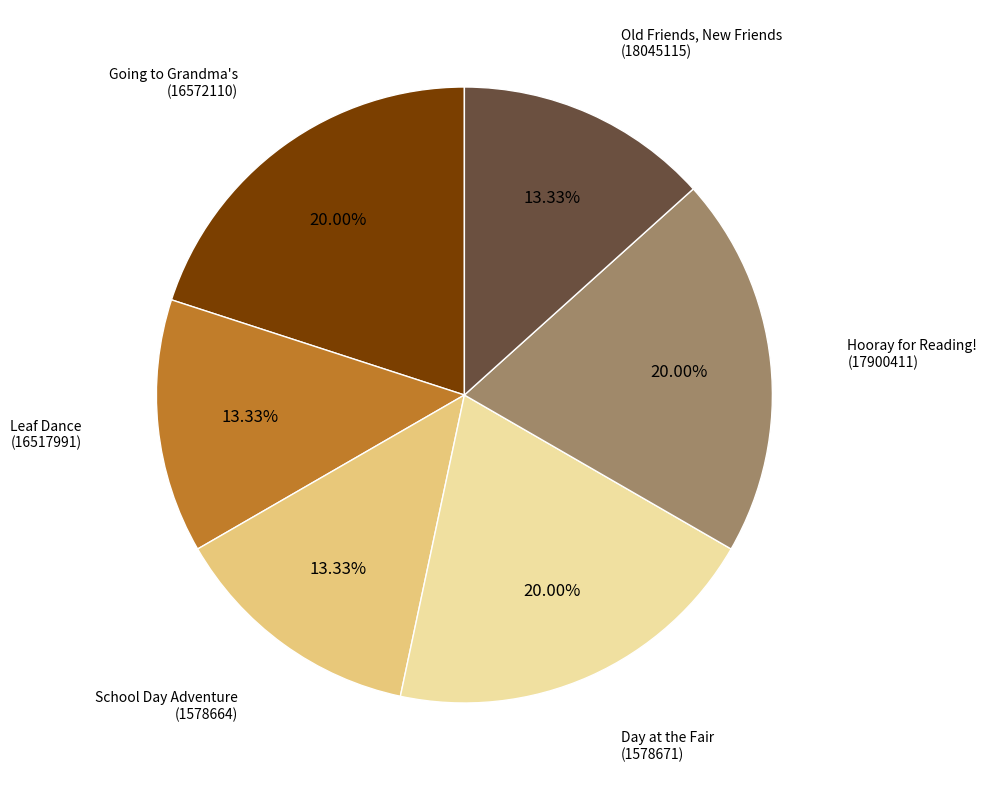

Is there a majority slice in this chart?

No